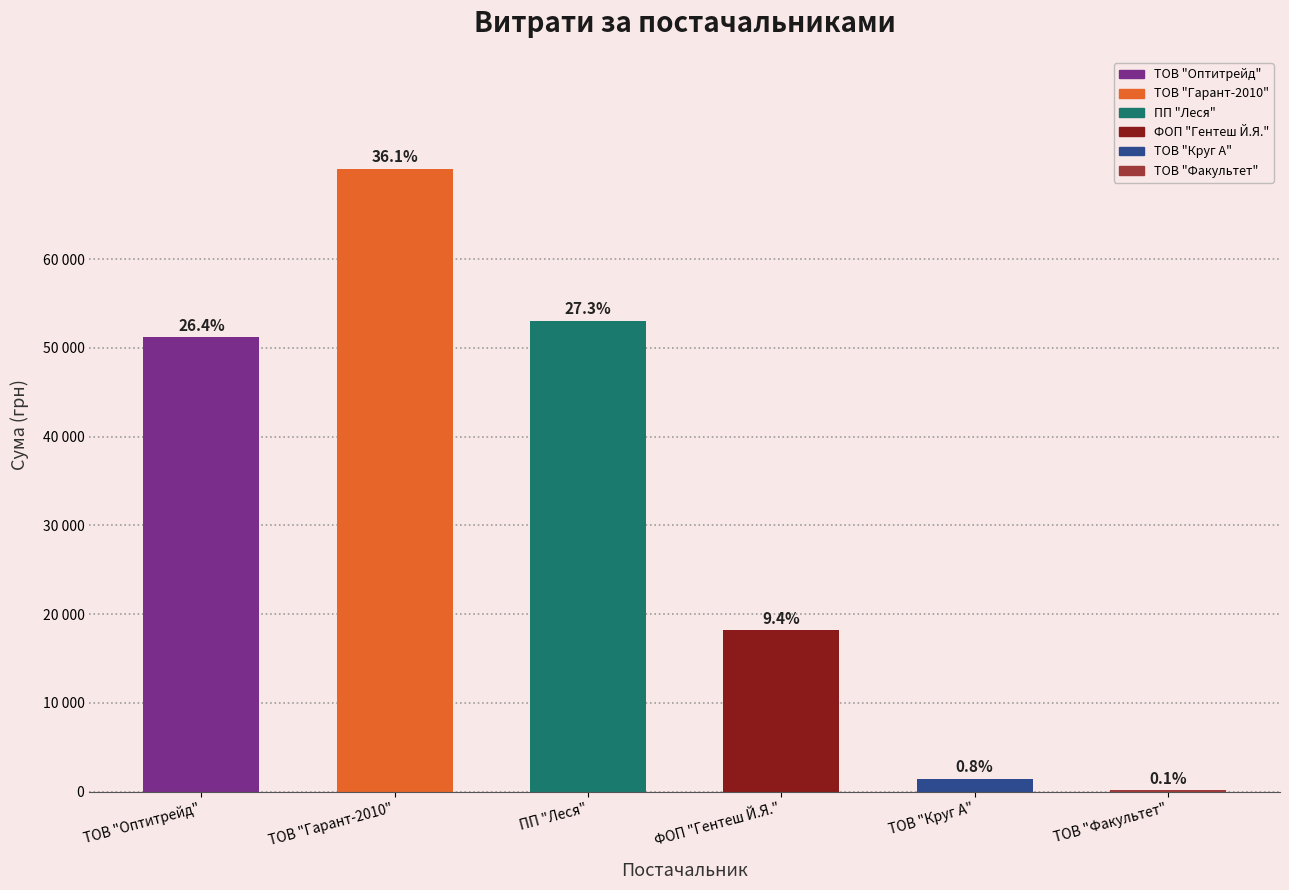

At which label is the value closest to 25684?

3